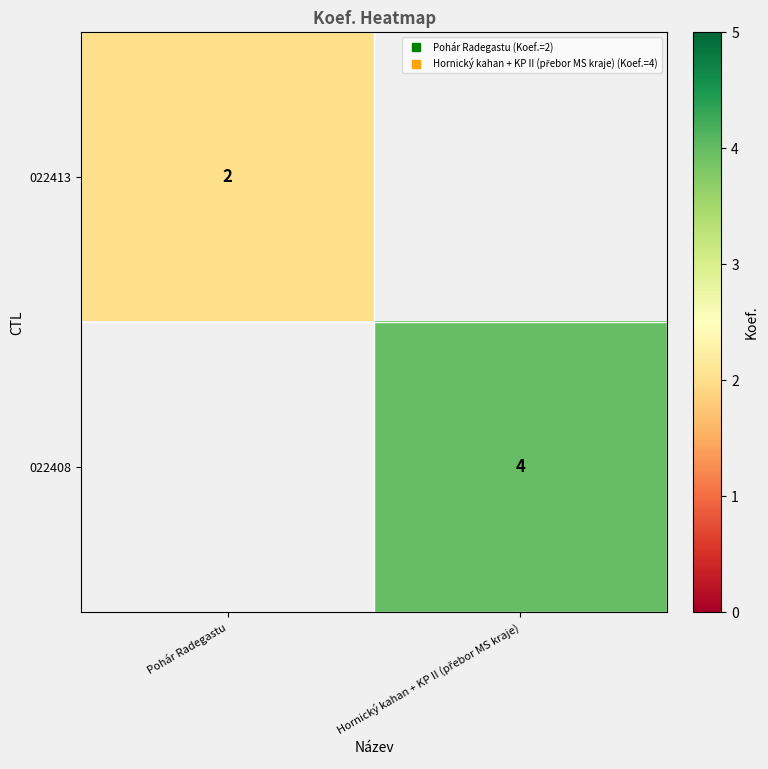

At Hornický kahan + KP II (přebor MS kraje), list the series in order from largest to smallest.

022413, 022408